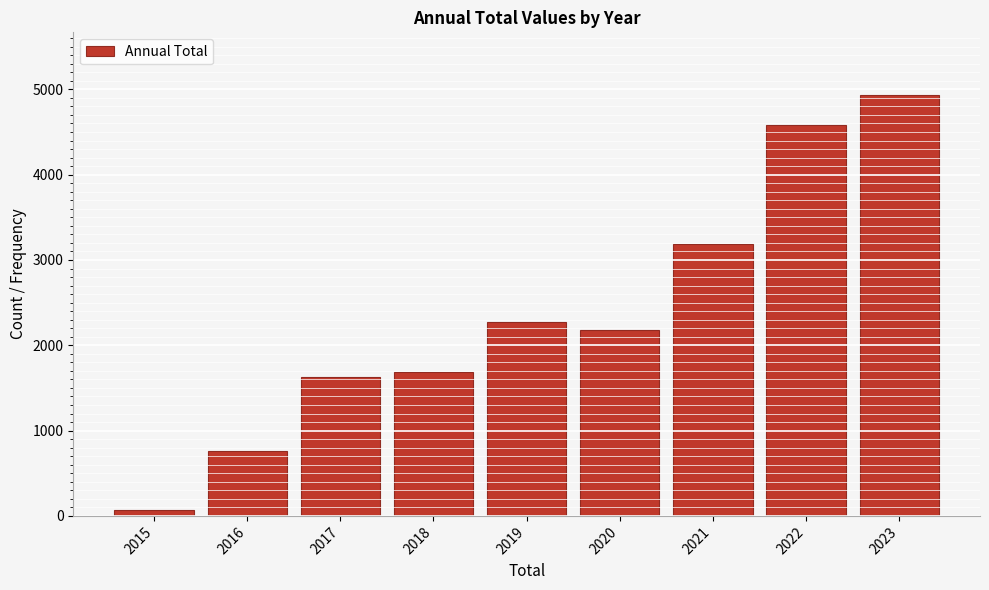

Reading left to right, what are all the values shown in this chart?

65	762	1634	1688	2272	2175	3193	4580	4929